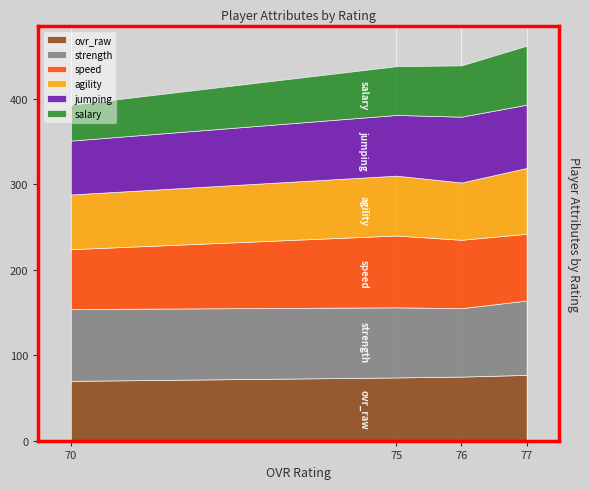

Reading left to right, list all the values displayed in this chart.

ovr_raw: Logan Huerta=77.0	Chauncey Garcon=75.0	Janarius Reed=74.0	Jonathan Longacre=70.0
strength: Logan Huerta=87.0	Chauncey Garcon=80.0	Janarius Reed=82.0	Jonathan Longacre=84.0
speed: Logan Huerta=78.0	Chauncey Garcon=80.0	Janarius Reed=84.0	Jonathan Longacre=70.0
agility: Logan Huerta=77.0	Chauncey Garcon=67.0	Janarius Reed=70.0	Jonathan Longacre=64.0
jumping: Logan Huerta=74.0	Chauncey Garcon=77.0	Janarius Reed=71.0	Jonathan Longacre=63.0
salary: Logan Huerta=2.3	Chauncey Garcon=2.0	Janarius Reed=1.9	Jonathan Longacre=1.4